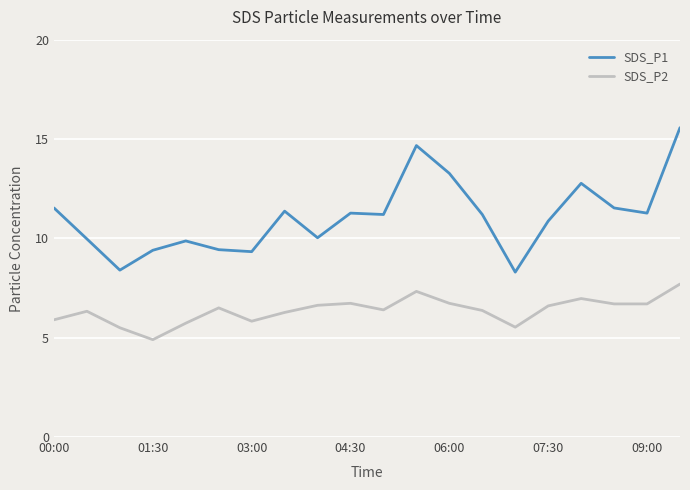

True or false: SDS_P2 and SDS_P1 intersect in this chart.

False